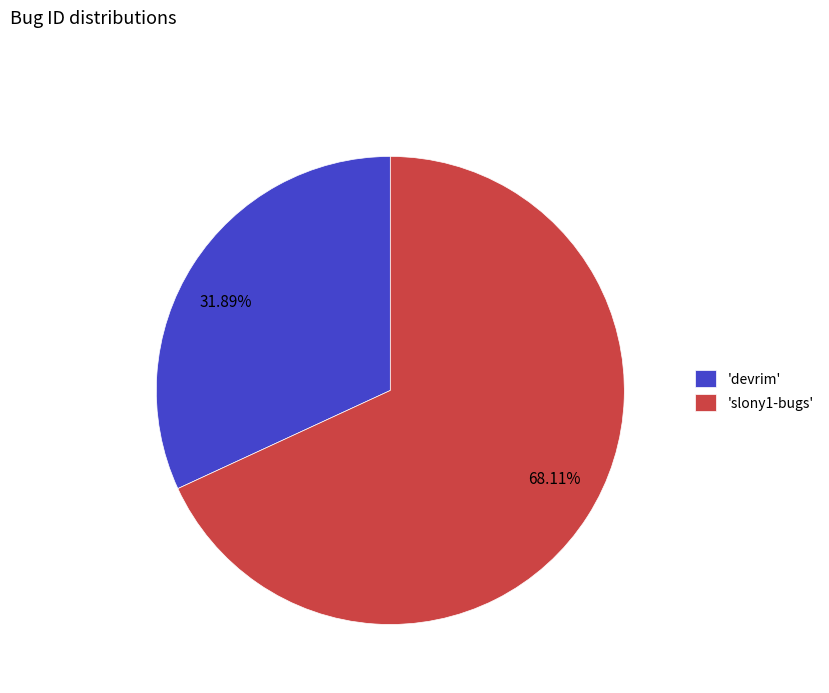

Approximately how many times larger is the value at 31.89% compared to 68.11%?

0.5